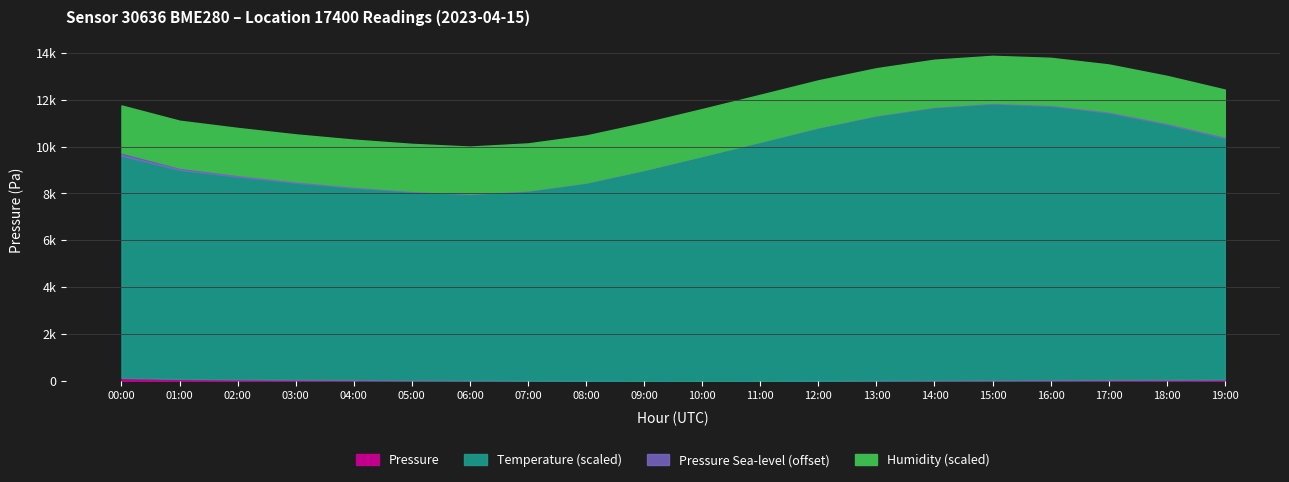

Which category has the lowest value in the Temperature series?

06:00